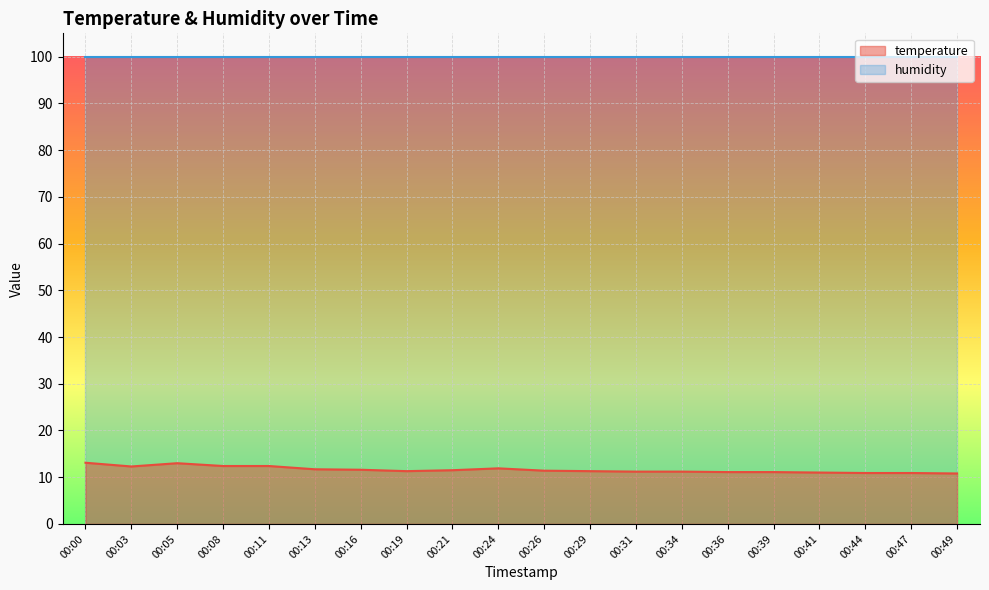

How many lines are shown in the chart?

2